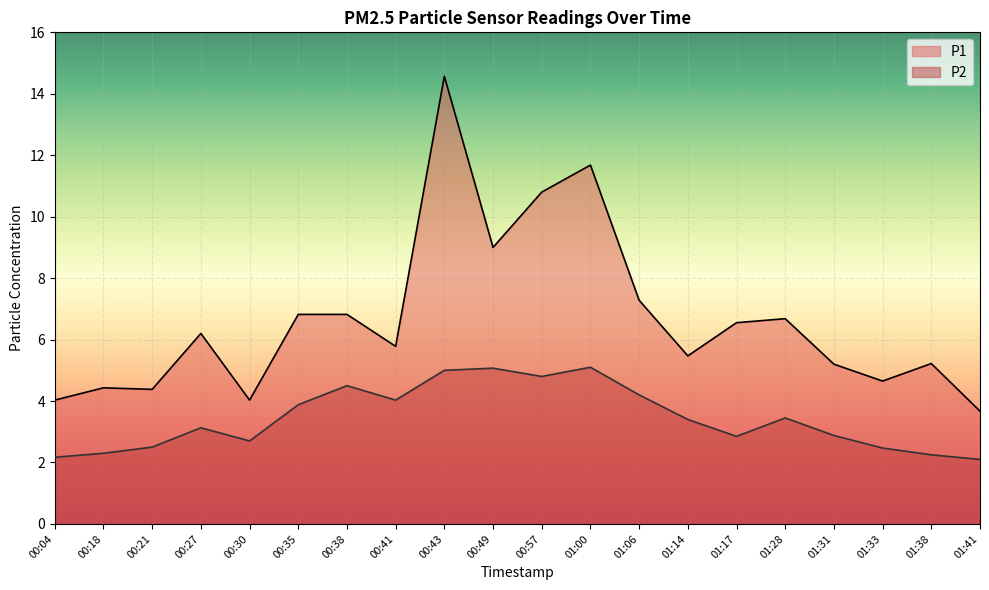

Where is P2 nearest to the value 3?

01:31